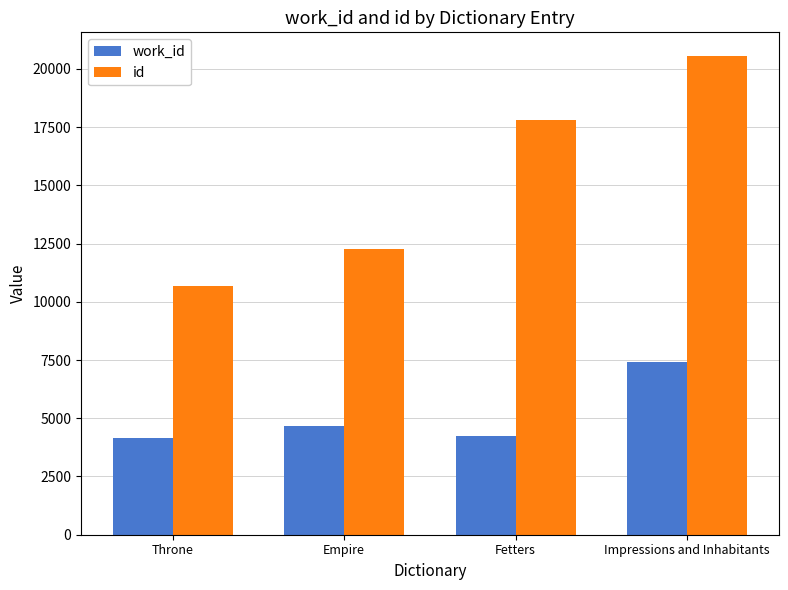

What position from the right is Empire?

3